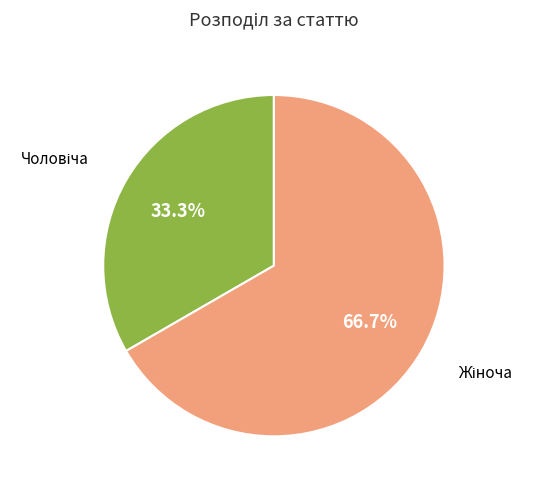

Is there any slice that represents more than half of the pie?

Yes